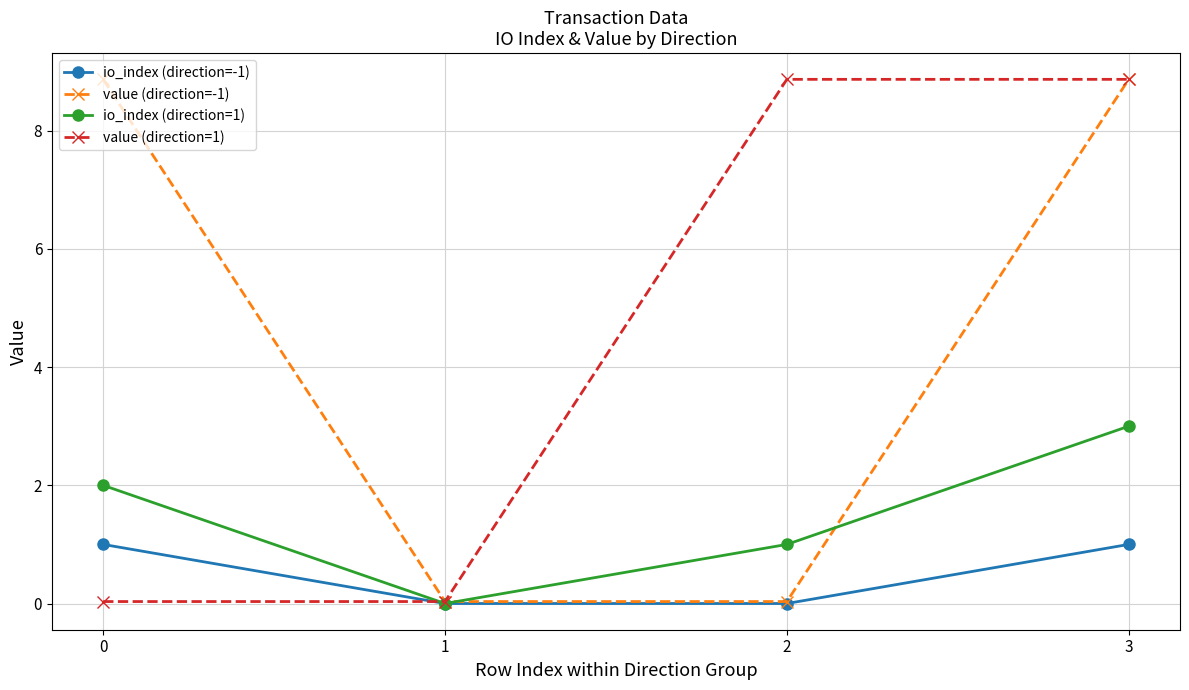

Read the io_index (direction=1) value at 3.

3.0